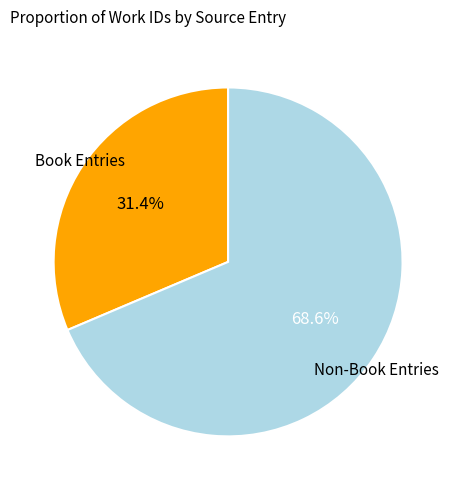

How many slices are in this pie chart?

2